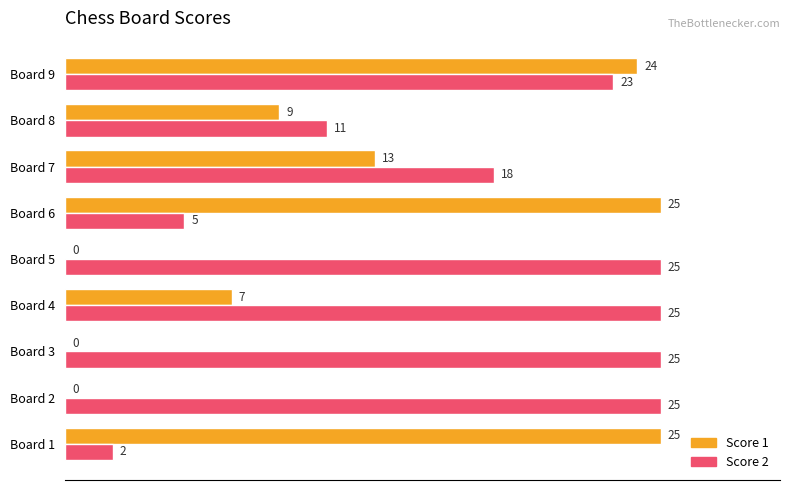

At which category is the sum across all series the highest?

Board 9